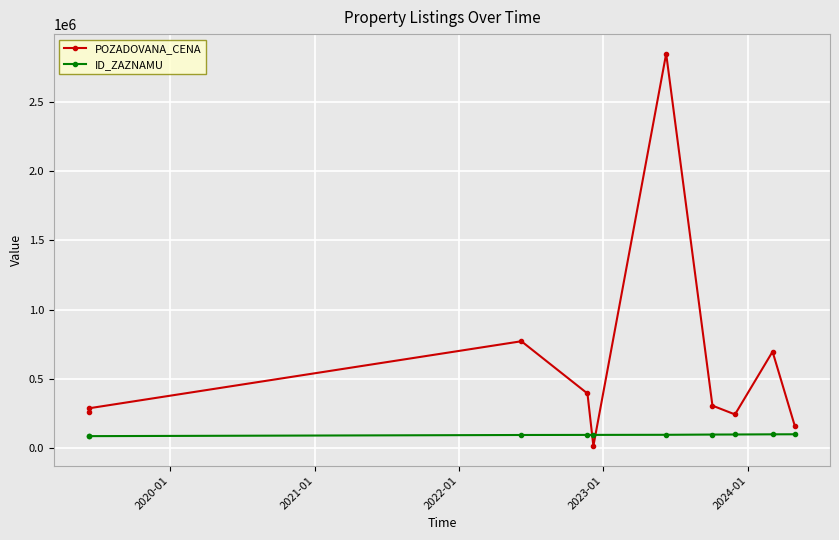

At 2020-01, list the series in order from smallest to largest.

ID_ZAZNAMU, POZADOVANA_CENA